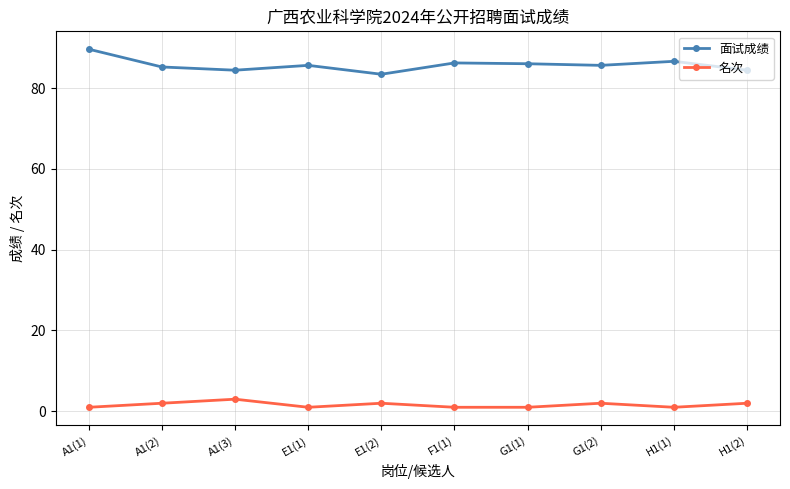

At which label does 面试成绩 reach its minimum?

E1(2)